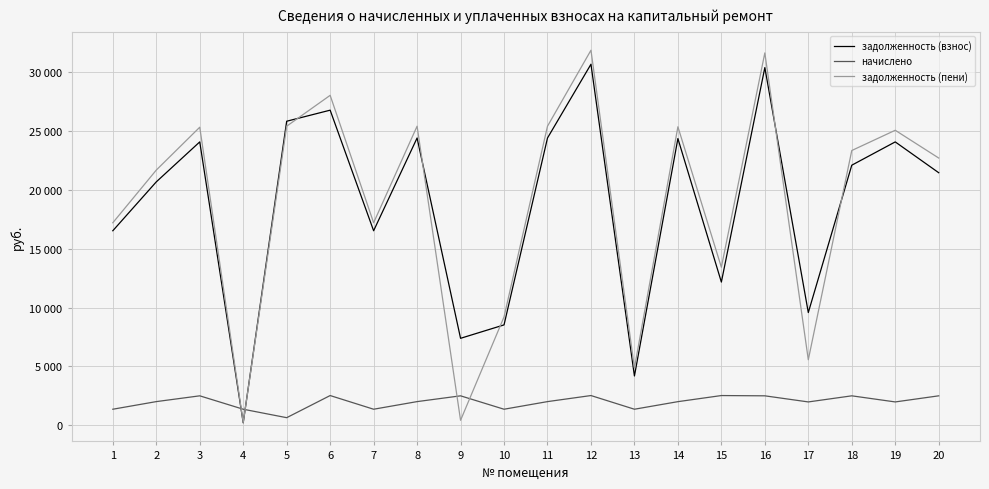

At which category is the sum across all series the highest?

12